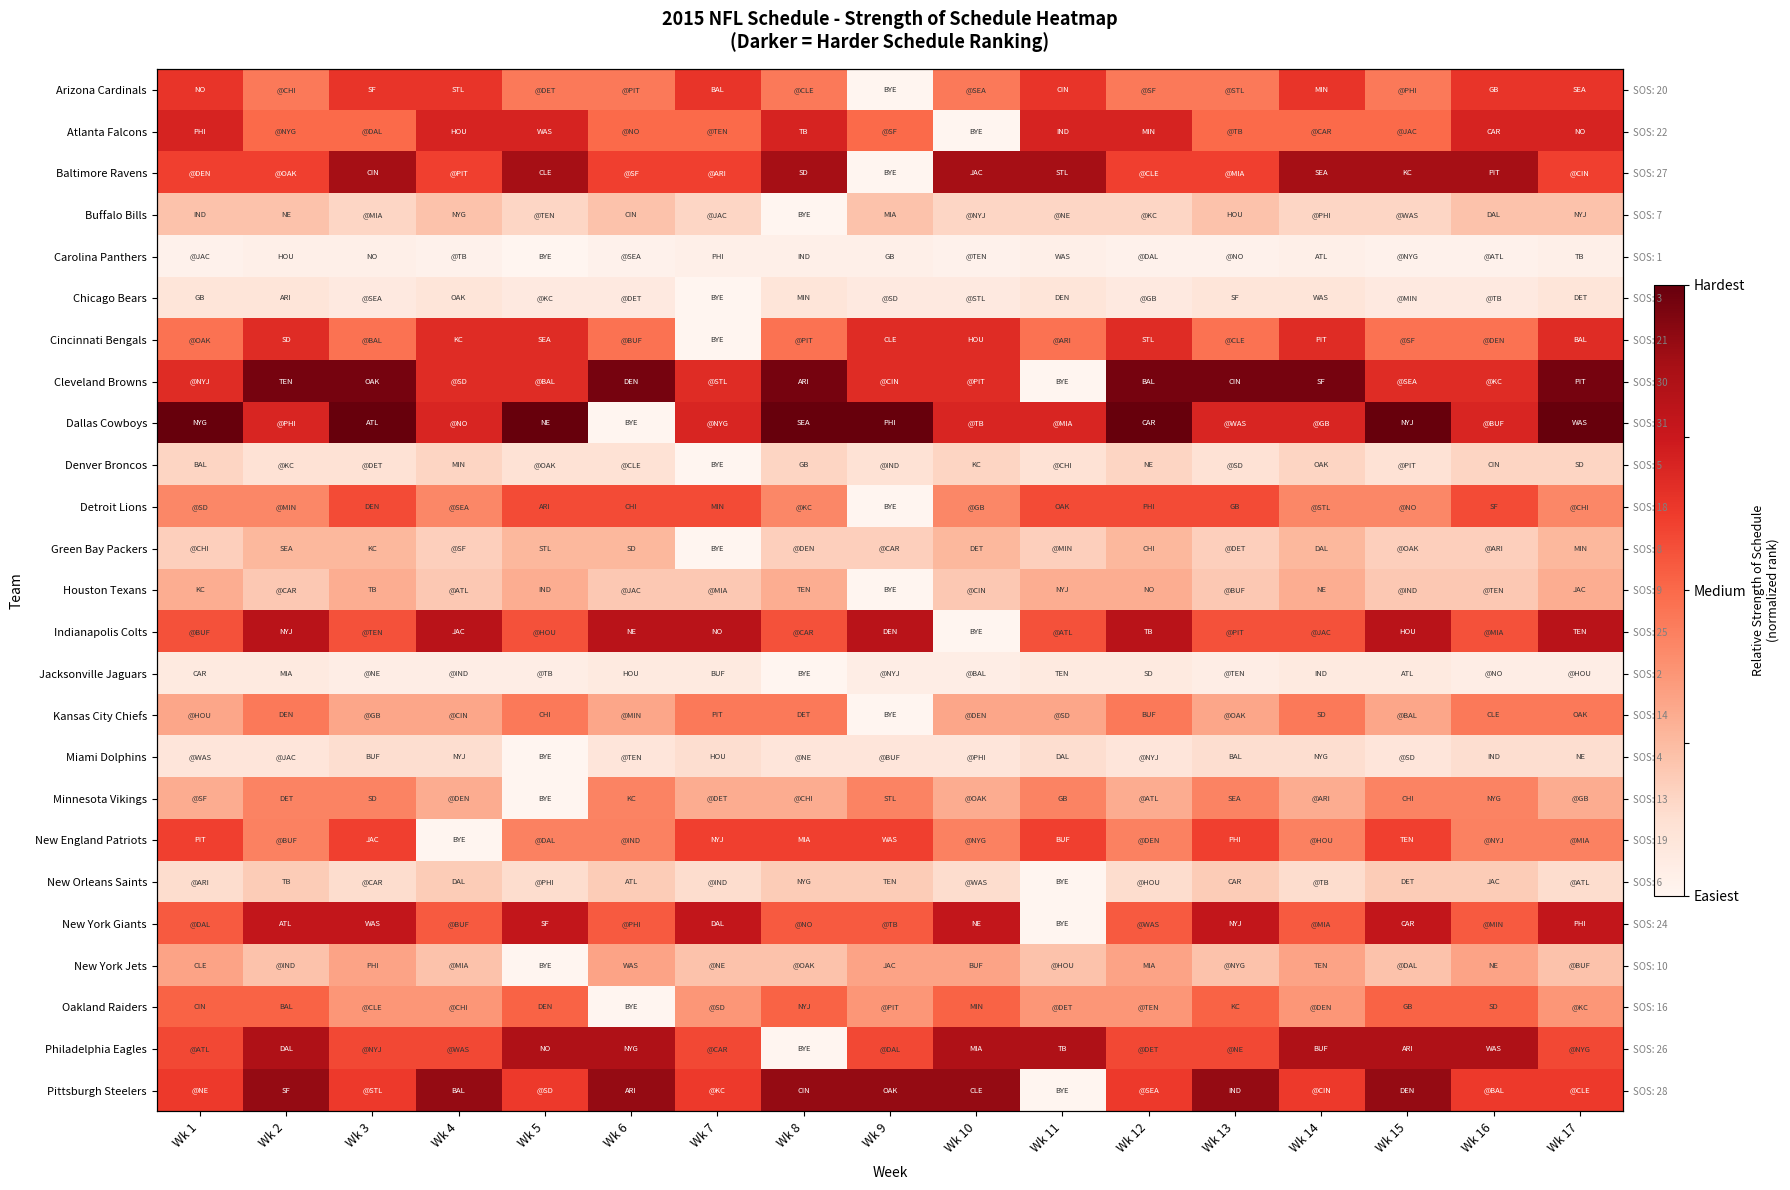

Which label corresponds to the smallest value in the chart?

Wk 9